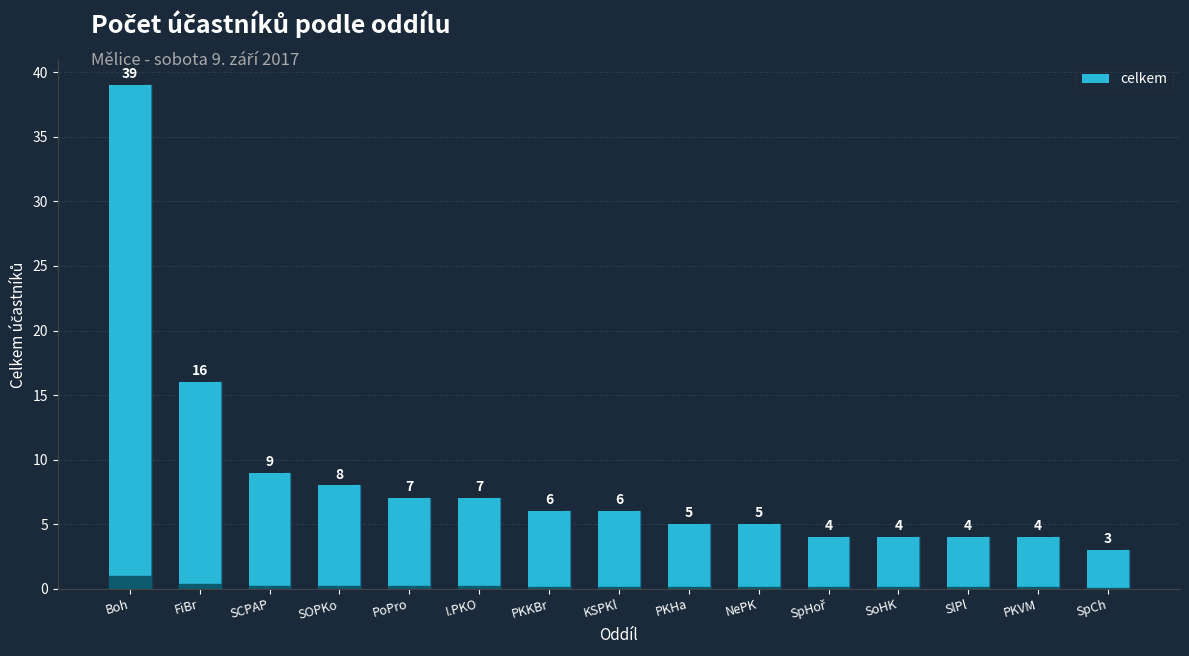

What is the value of the 12th bar from the left?

4